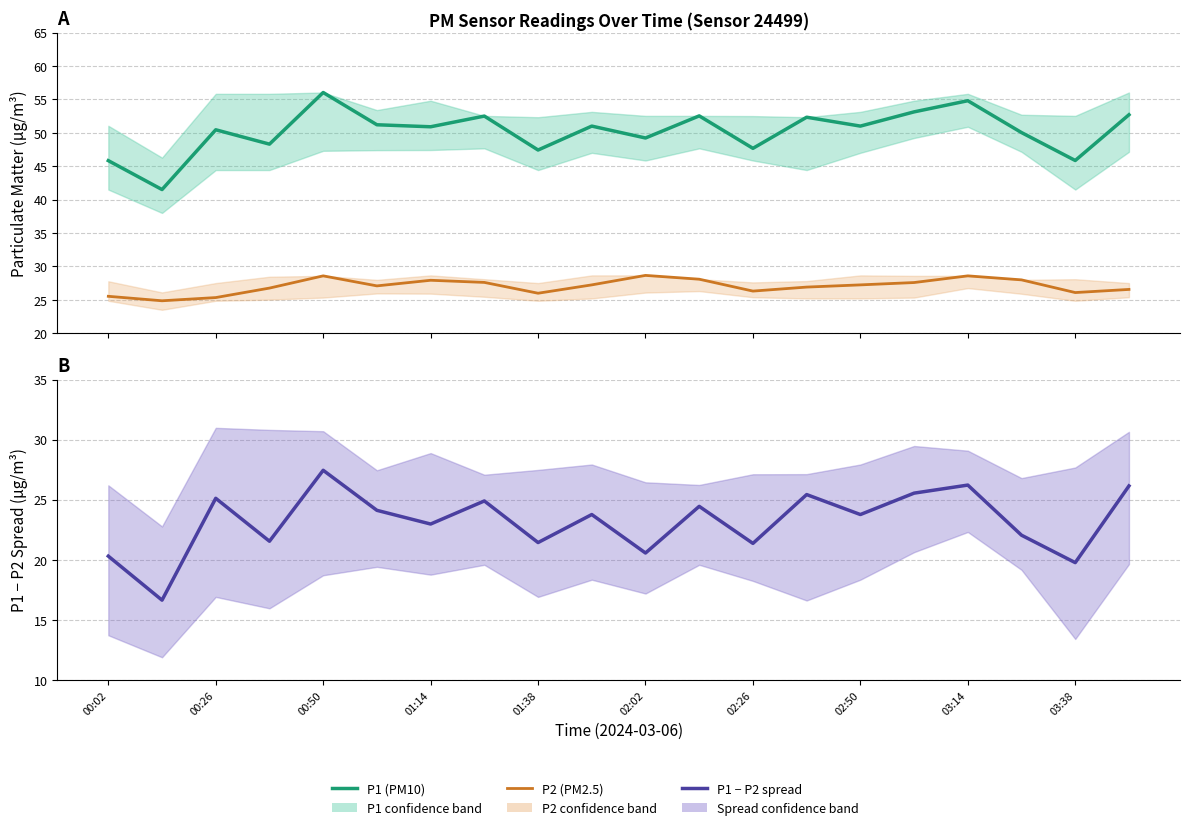

What is the value of the P1 (PM10) point at the 3rd from the left?

50.5